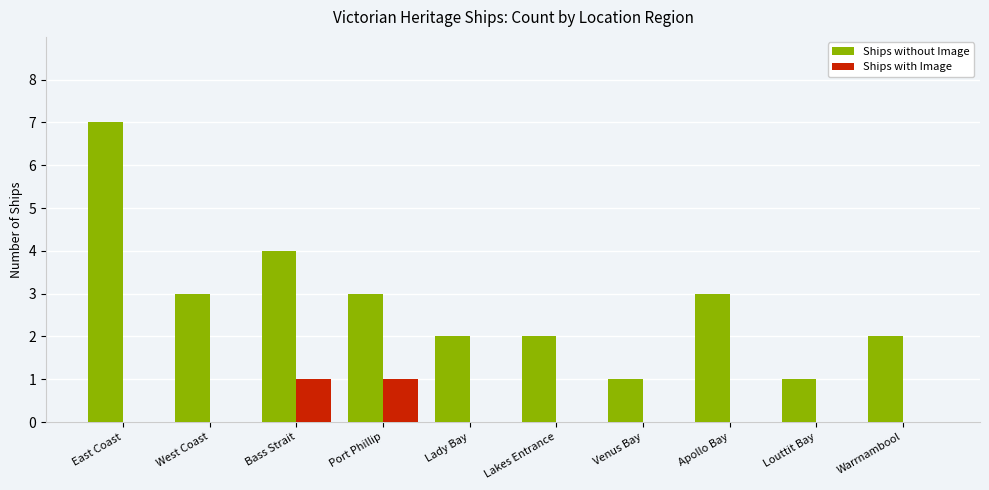

Is the value of Ships with Image at Port Phillip greater than the value of Ships without Image at East Coast?

No